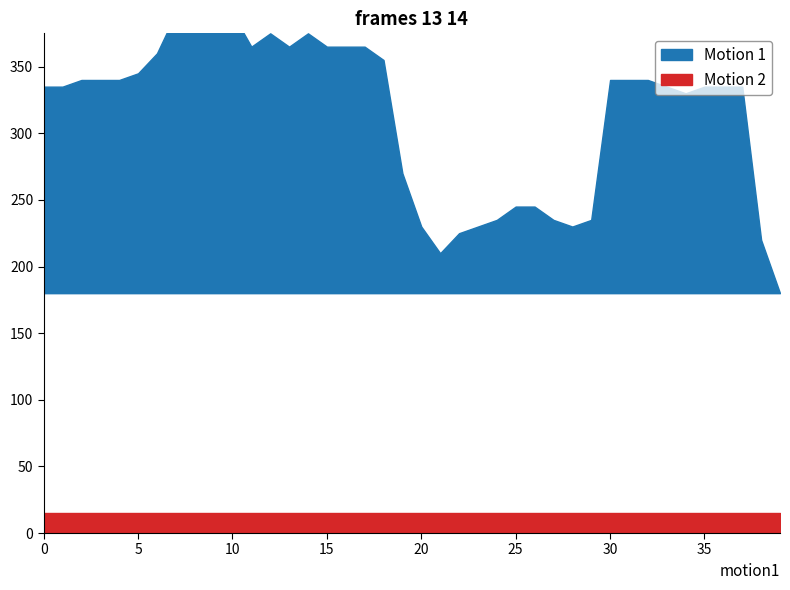

True or false: vertical_datum and sea_water_practical_salinity cross at least once.

False